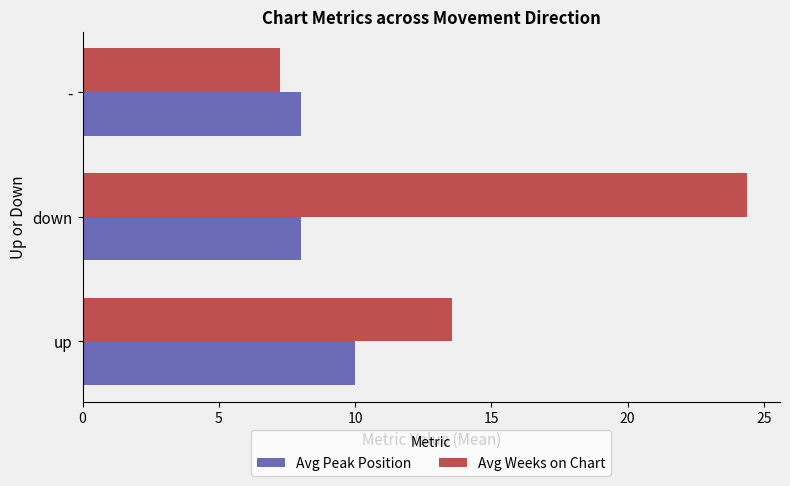

Is it true that Avg Weeks on Chart equals 24.4 at down?

True